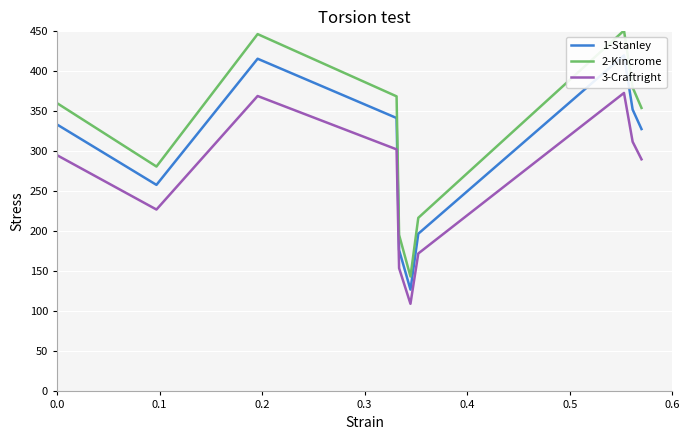

True or false: 3-Craftright and 2-Kincrome cross at least once.

False